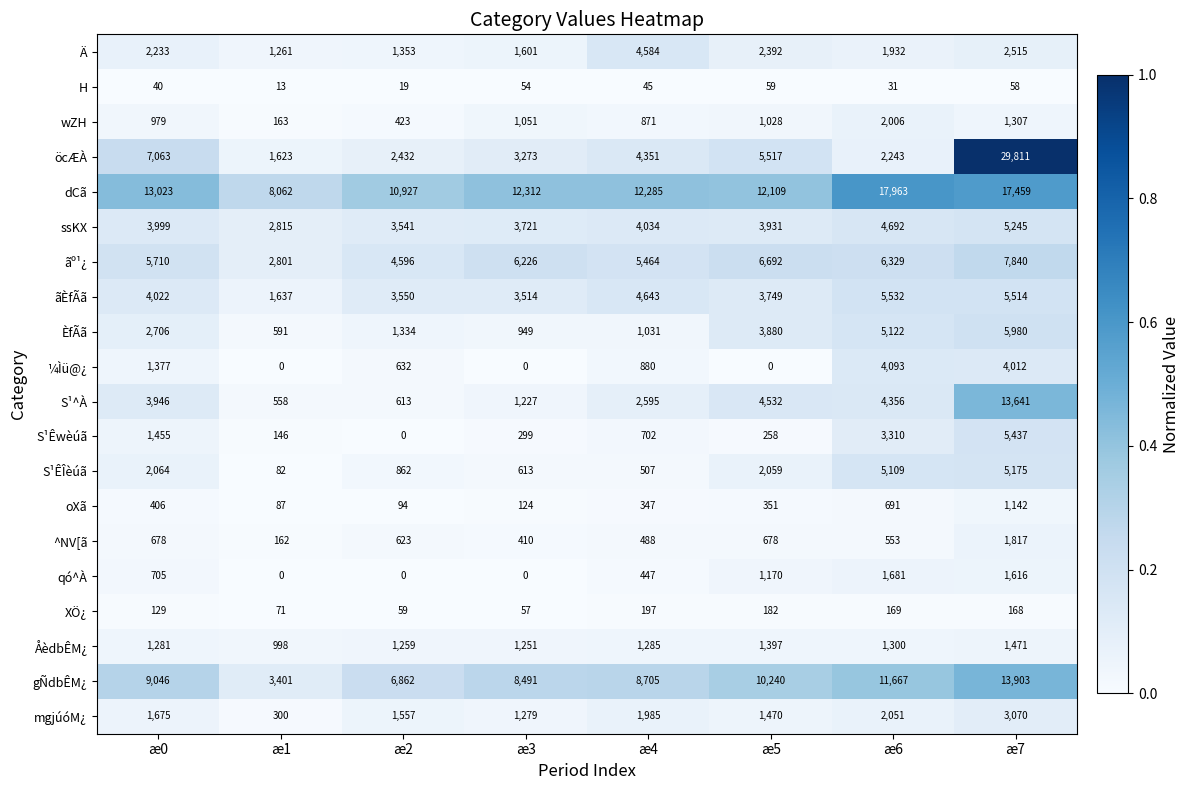

Where is qó^À nearest to the value 840?

æ0